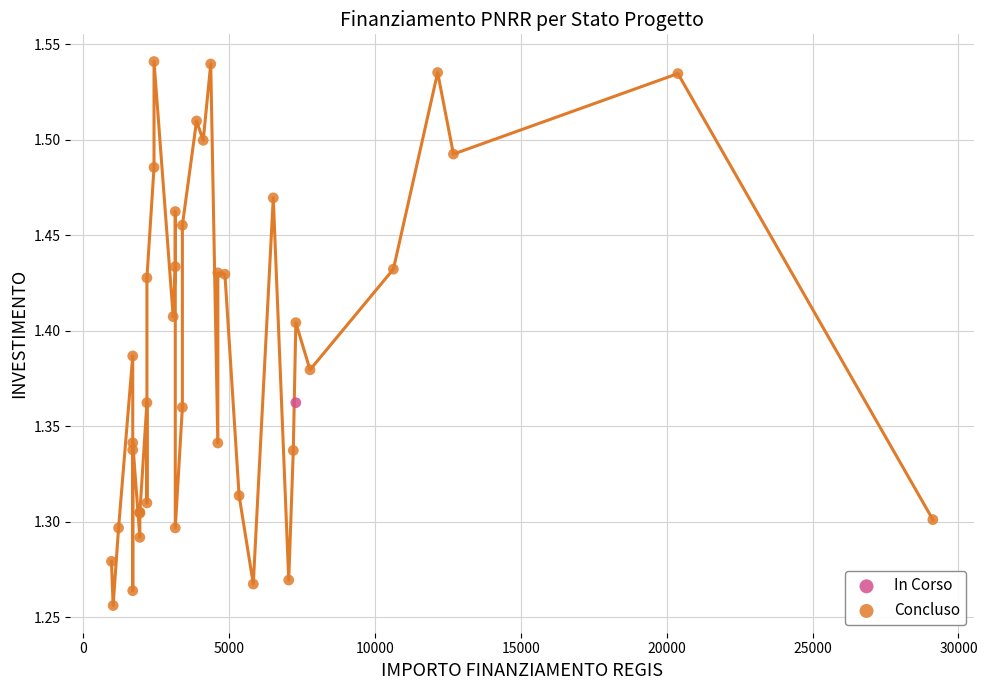

What are all the series names shown in the legend?

In Corso, Concluso